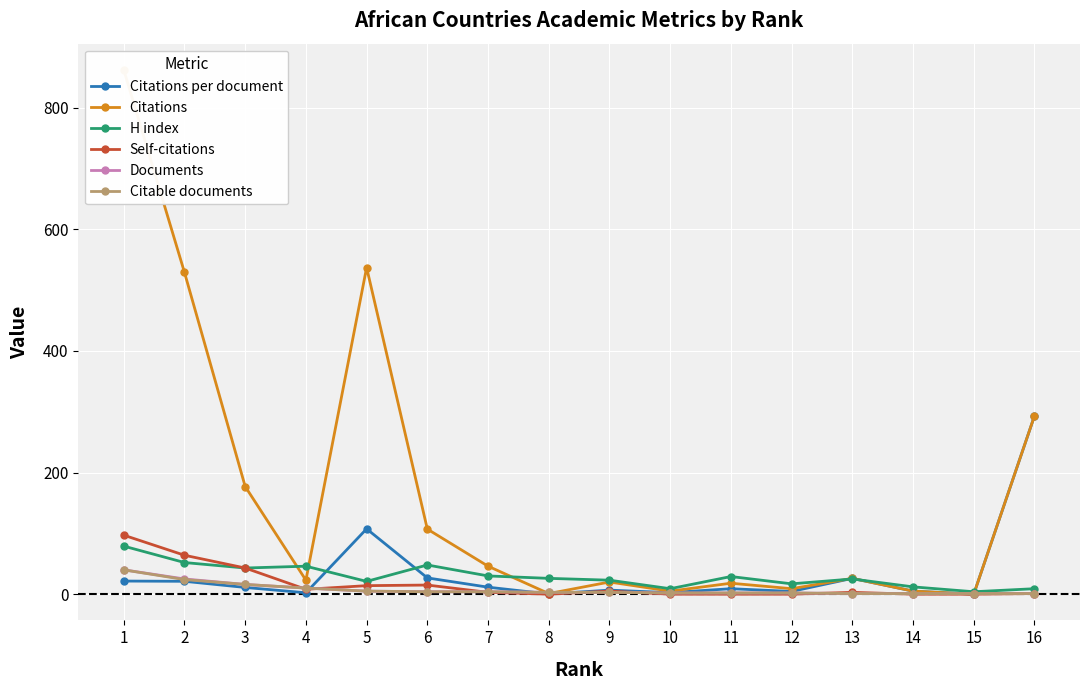

What is the value of the H index point at the 10th from the left?

9.0